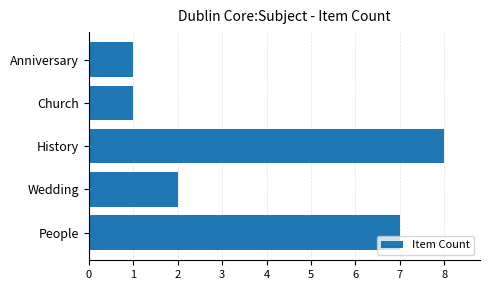

True or false: the data shows 2 at Wedding.

True